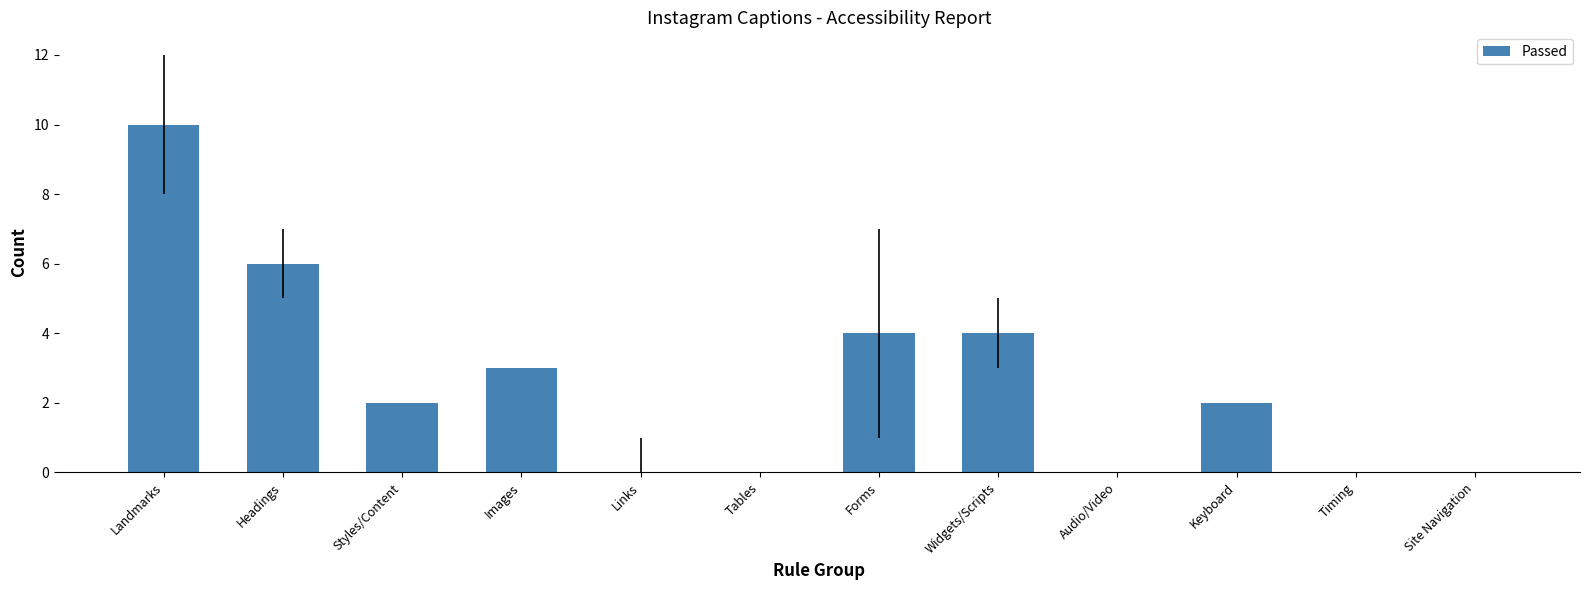

What is the sum of the values at Widgets/Scripts and Styles/Content?

6